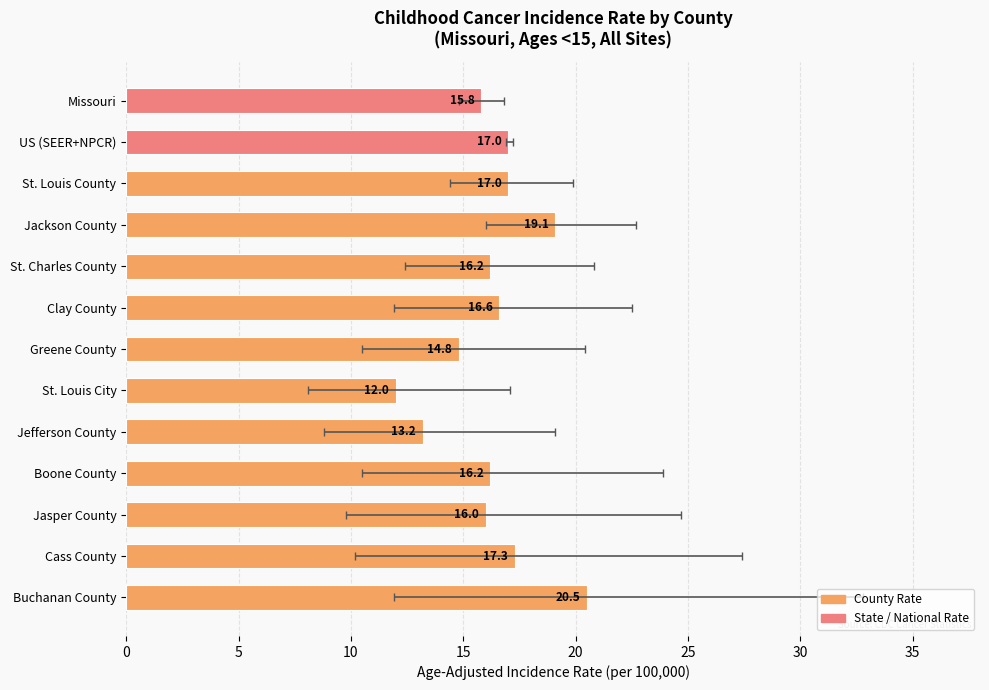

What is the greatest value displayed?

20.5